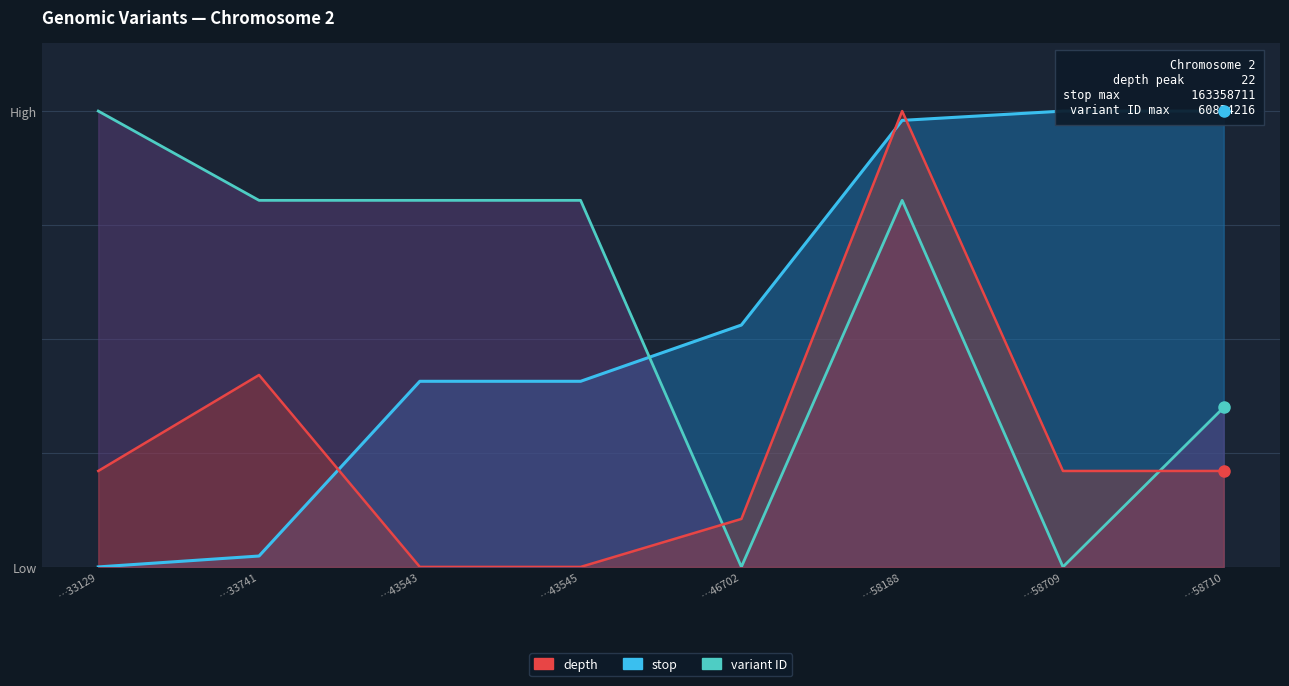

At which label is depth closest to 0?

…43543